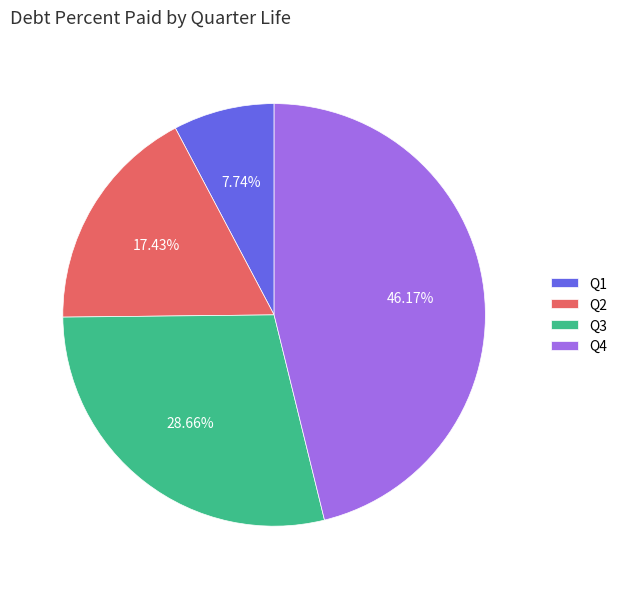

Is there any slice that represents more than half of the pie?

No